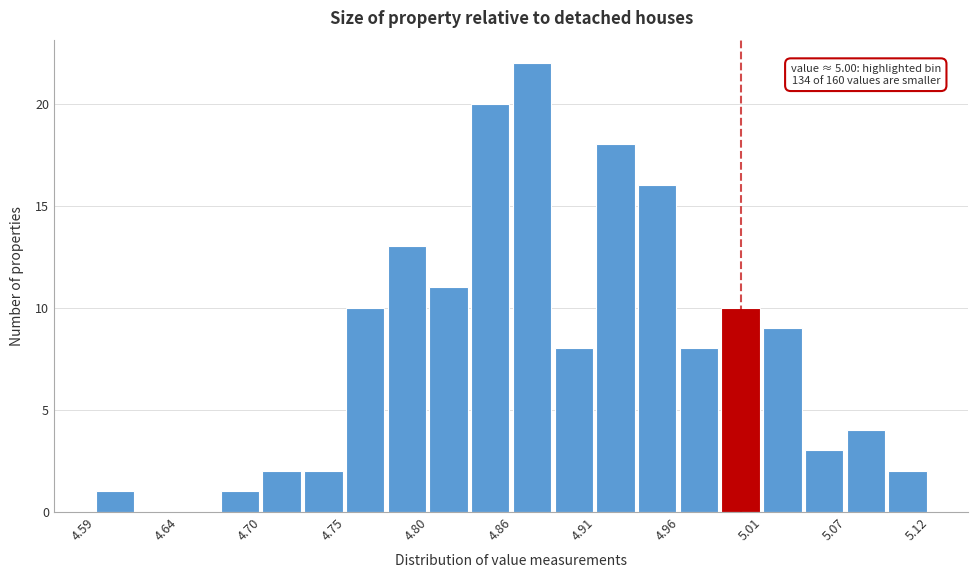

Read against the x-axis, roughly where is the centre of the tallest bar?

4.87